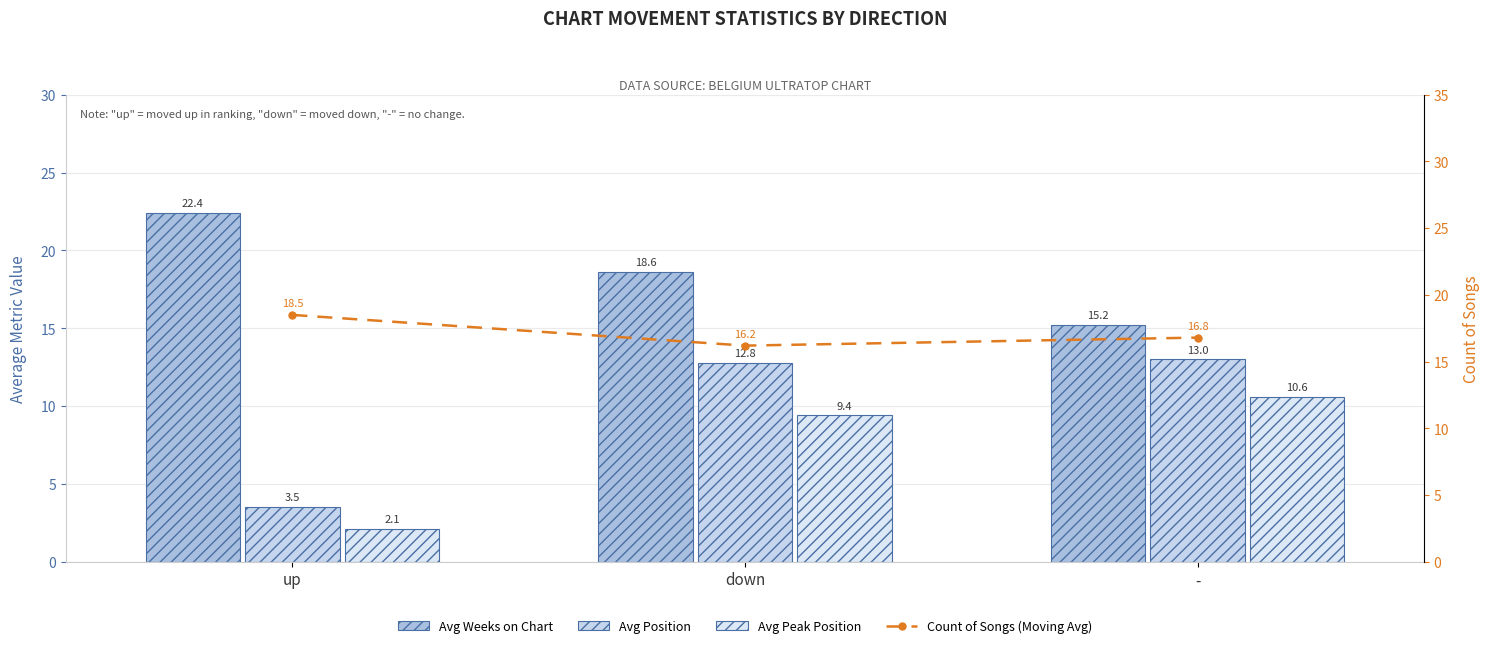

What is the sum of all Avg Weeks on Chart values?

56.2